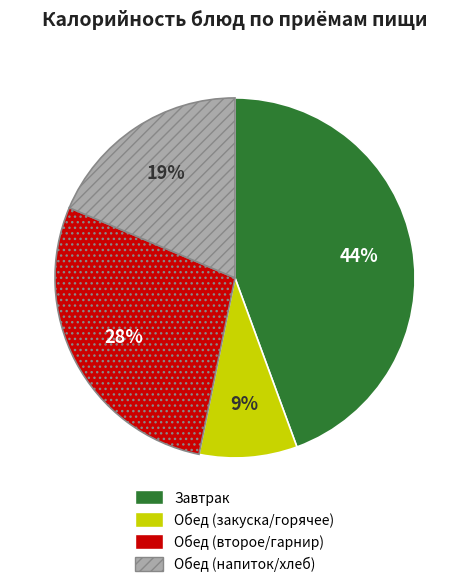

How many segments does this pie chart have?

4